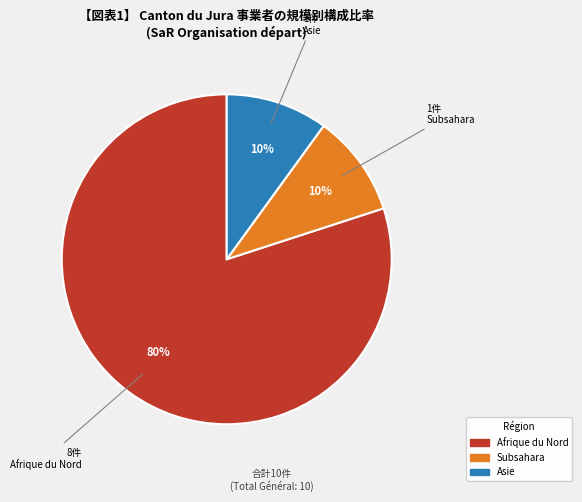

To the nearest percent, what is the average slice percentage?

33%